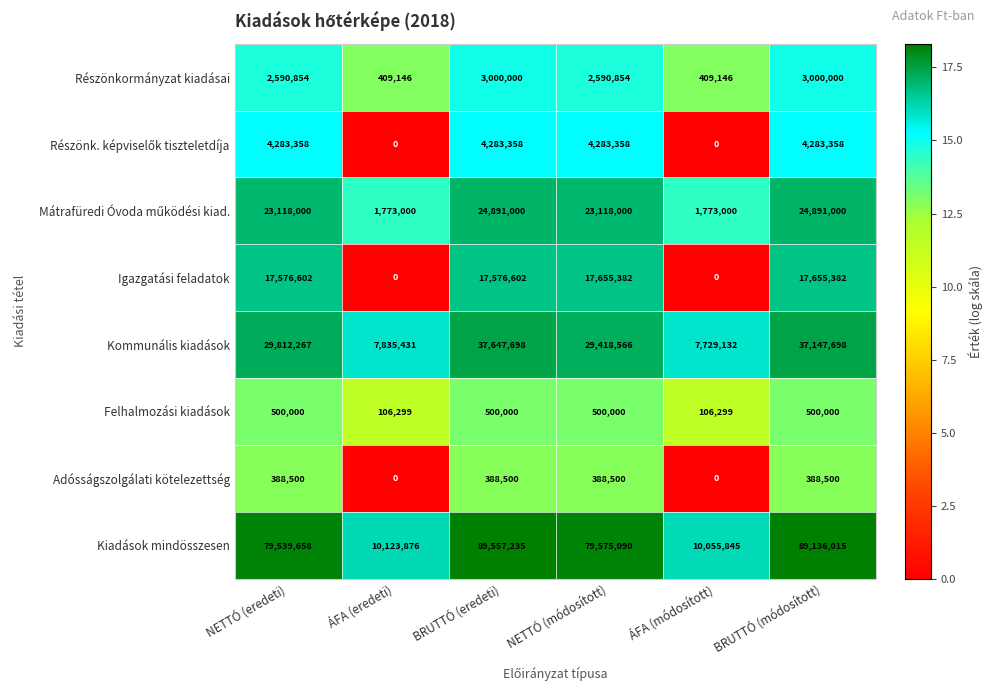

What is the maximum value for Felhalmozási kiadások?

500000